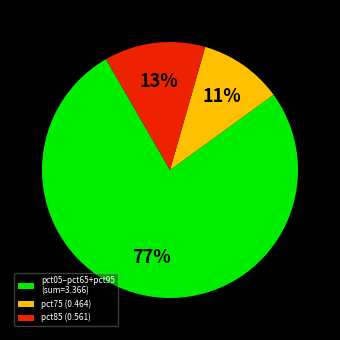

How many segments does this pie chart have?

3